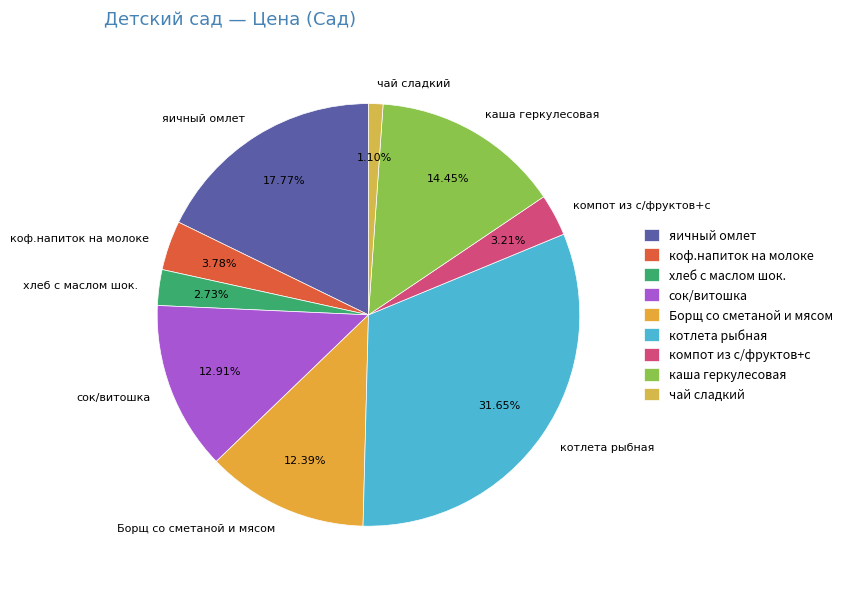

Which category has the biggest portion of the pie?

котлета рыбная